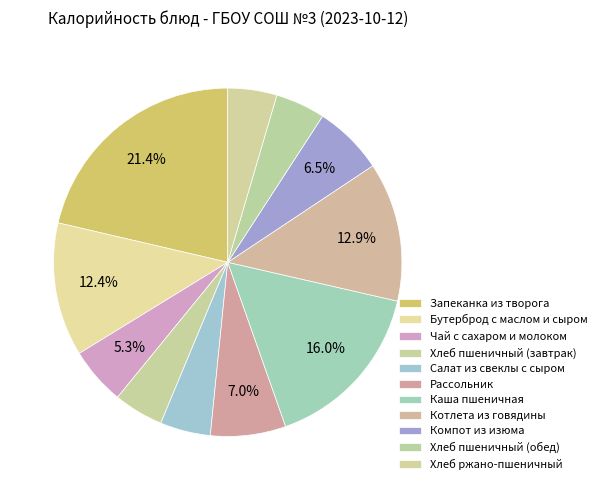

Approximately how many times larger is the value at Хлеб пшеничный (завтрак) compared to Хлеб ржано-пшеничный?

1.0